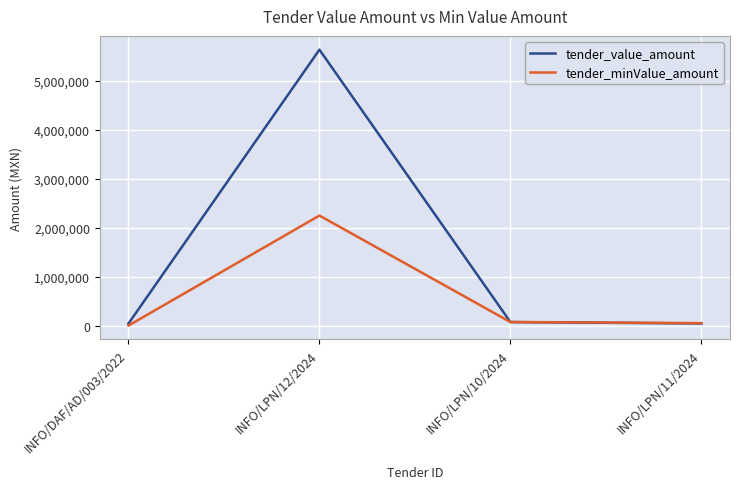

What is the difference between the maximum and minimum values in the tender_minValue_amount series?

2250000.0